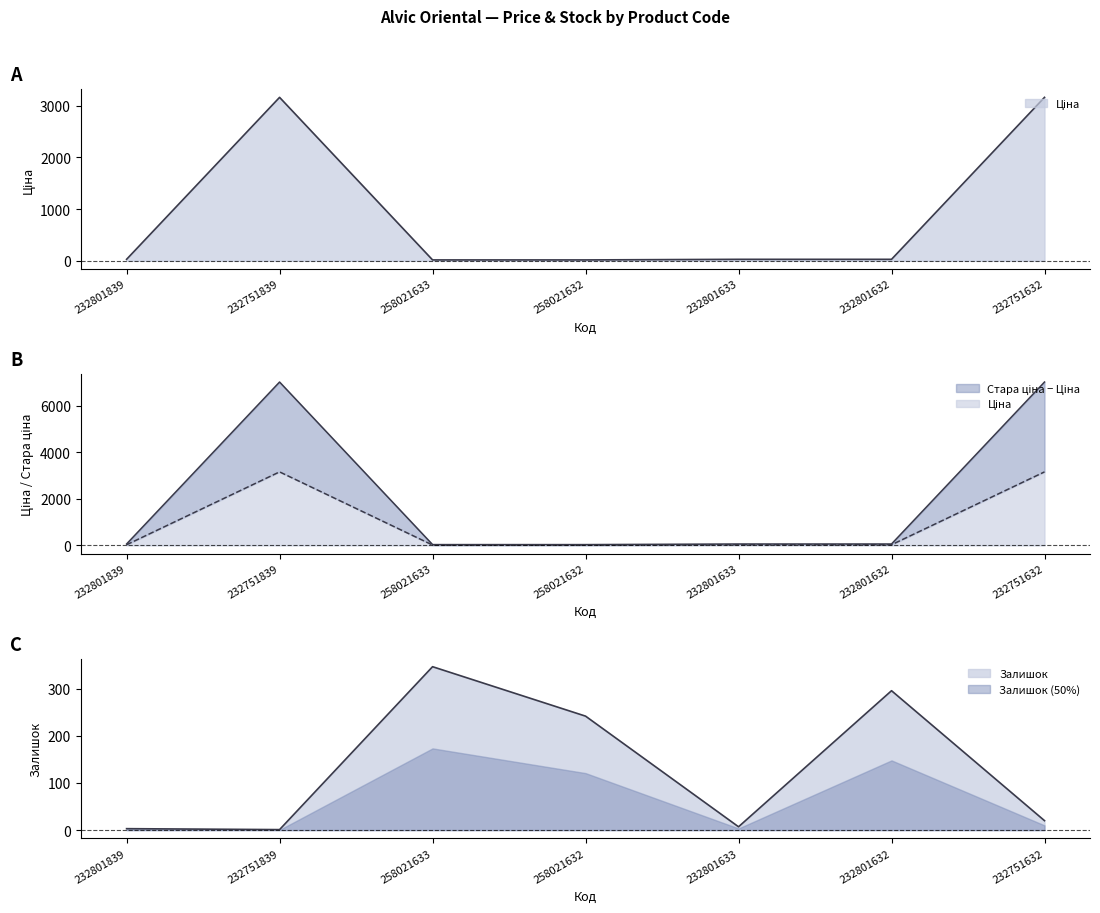

What is the difference between the highest and lowest values at 232751632?

6997.6